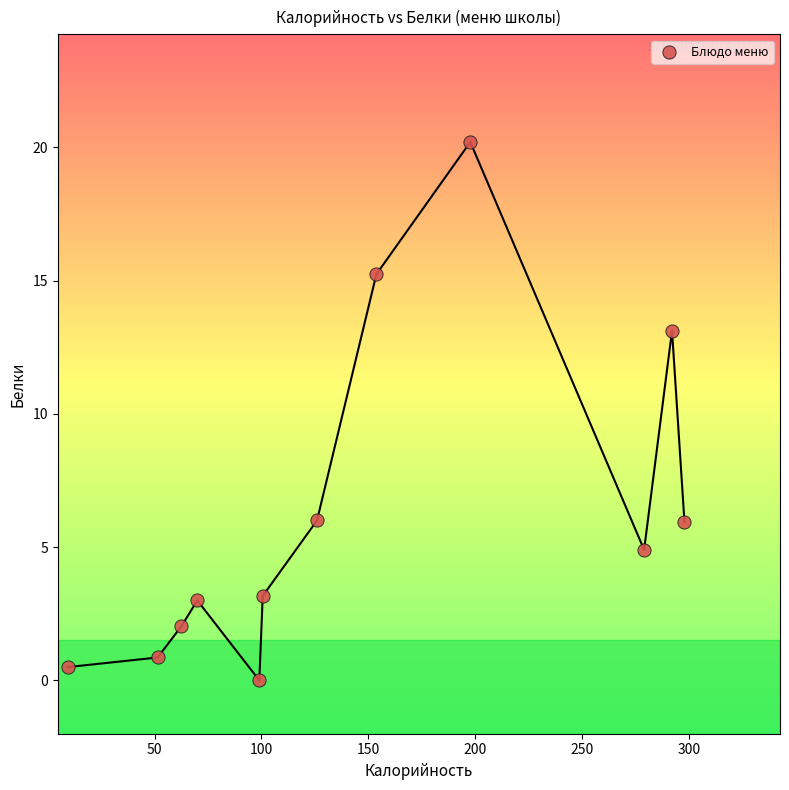

What Y value in the scatter plot is closest to 10?

13.1